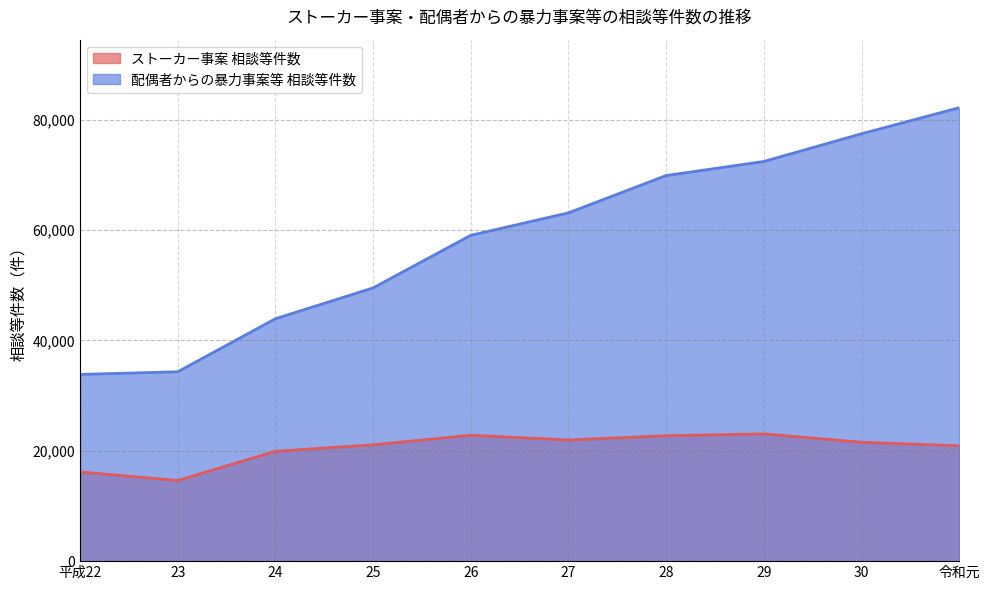

At which label is ストーカー事案 相談等件数 closest to 18848?

24